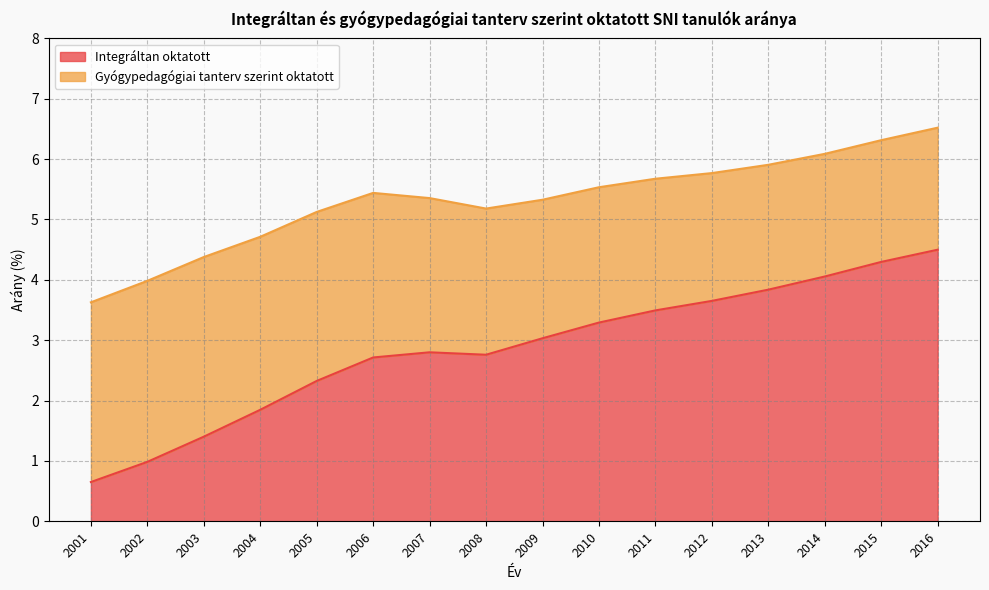

What is the value of the 5th point from the left?

2.3